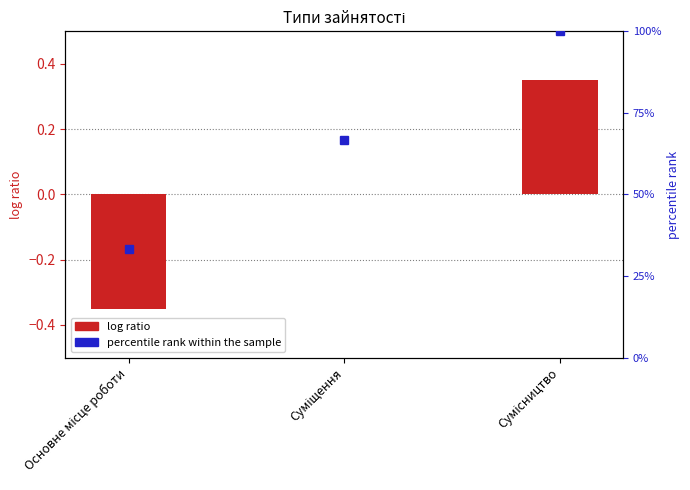

What is the label of the 2nd bar from the right?

Суміщення